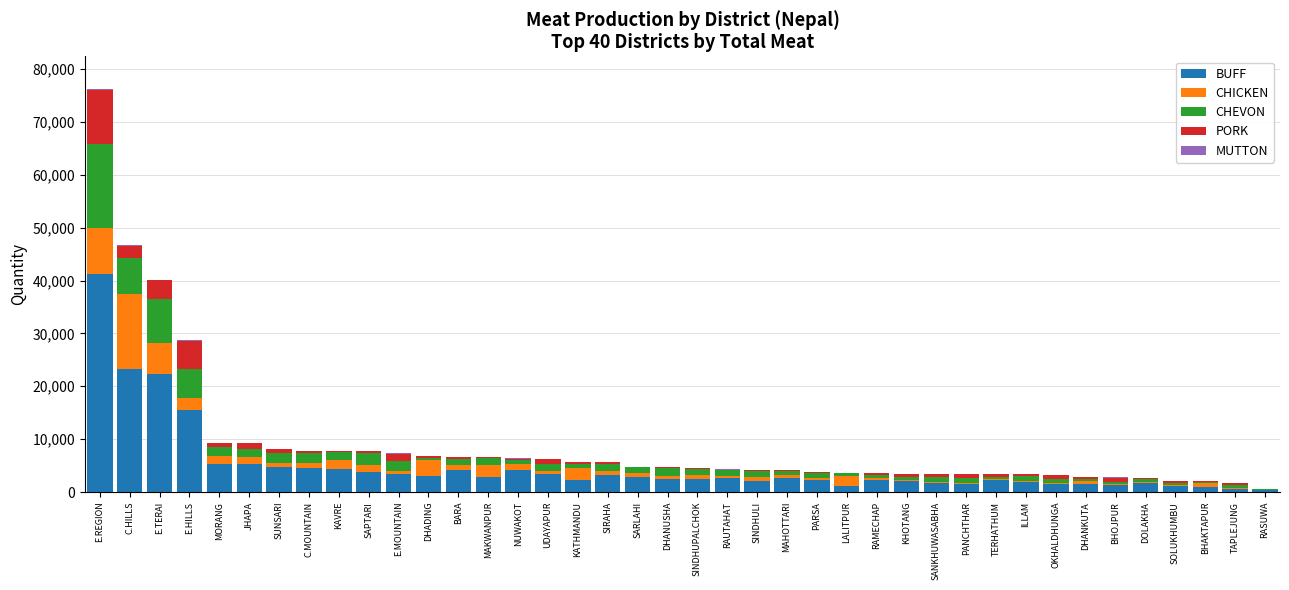

At which label does BUFF reach its peak?

E.REGION